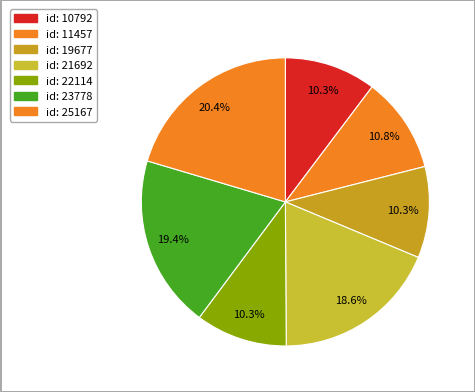

Is there a majority slice in this chart?

No